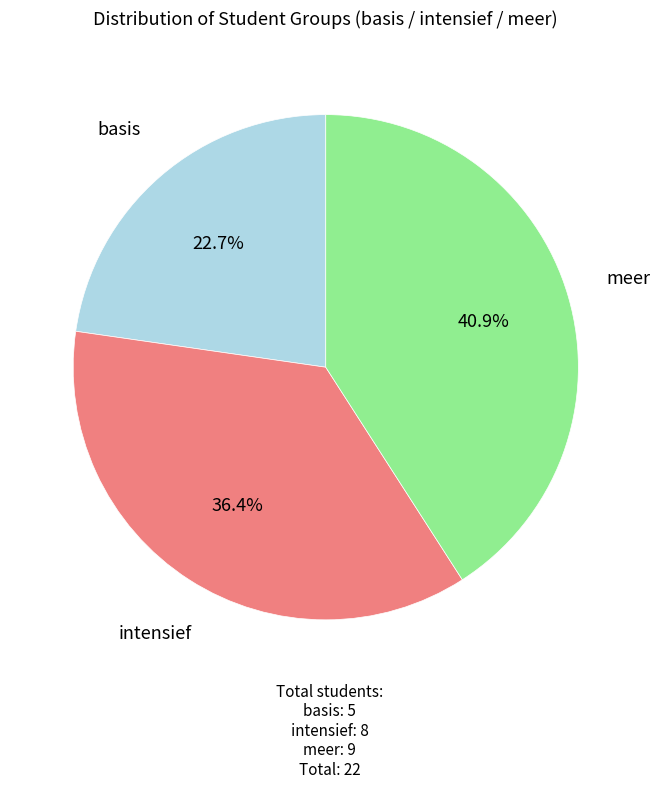

Does any single category account for the majority?

No